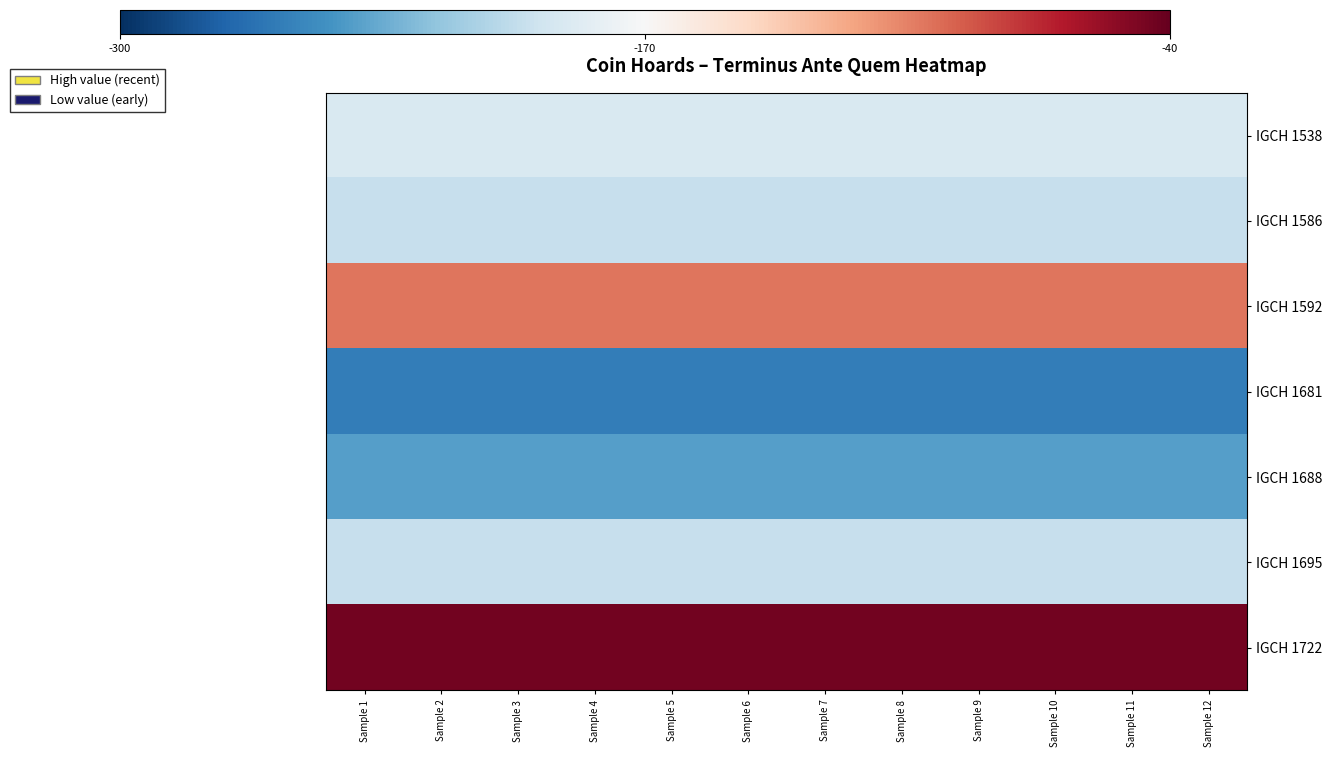

Reading left to right, transcribe all the data shown in this chart.

IGCH 1538: Sample 1=-190	Sample 2=-190	Sample 3=-190	Sample 4=-190	Sample 5=-190	Sample 6=-190	Sample 7=-190	Sample 8=-190	Sample 9=-190	Sample 10=-190	Sample 11=-190	Sample 12=-190
IGCH 1586: Sample 1=-200	Sample 2=-200	Sample 3=-200	Sample 4=-200	Sample 5=-200	Sample 6=-200	Sample 7=-200	Sample 8=-200	Sample 9=-200	Sample 10=-200	Sample 11=-200	Sample 12=-200
IGCH 1592: Sample 1=-100	Sample 2=-100	Sample 3=-100	Sample 4=-100	Sample 5=-100	Sample 6=-100	Sample 7=-100	Sample 8=-100	Sample 9=-100	Sample 10=-100	Sample 11=-100	Sample 12=-100
IGCH 1681: Sample 1=-260	Sample 2=-260	Sample 3=-260	Sample 4=-260	Sample 5=-260	Sample 6=-260	Sample 7=-260	Sample 8=-260	Sample 9=-260	Sample 10=-260	Sample 11=-260	Sample 12=-260
IGCH 1688: Sample 1=-242	Sample 2=-242	Sample 3=-242	Sample 4=-242	Sample 5=-242	Sample 6=-242	Sample 7=-242	Sample 8=-242	Sample 9=-242	Sample 10=-242	Sample 11=-242	Sample 12=-242
IGCH 1695: Sample 1=-200	Sample 2=-200	Sample 3=-200	Sample 4=-200	Sample 5=-200	Sample 6=-200	Sample 7=-200	Sample 8=-200	Sample 9=-200	Sample 10=-200	Sample 11=-200	Sample 12=-200
IGCH 1722: Sample 1=-45	Sample 2=-45	Sample 3=-45	Sample 4=-45	Sample 5=-45	Sample 6=-45	Sample 7=-45	Sample 8=-45	Sample 9=-45	Sample 10=-45	Sample 11=-45	Sample 12=-45